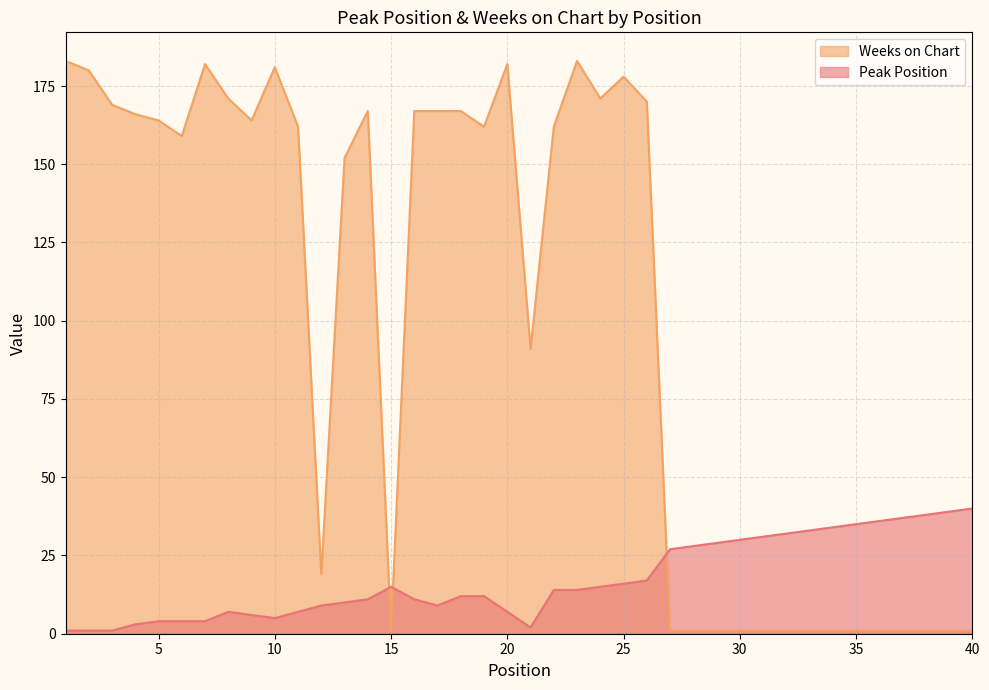

The Peak Position series shows 3 at 21. True or false?

False